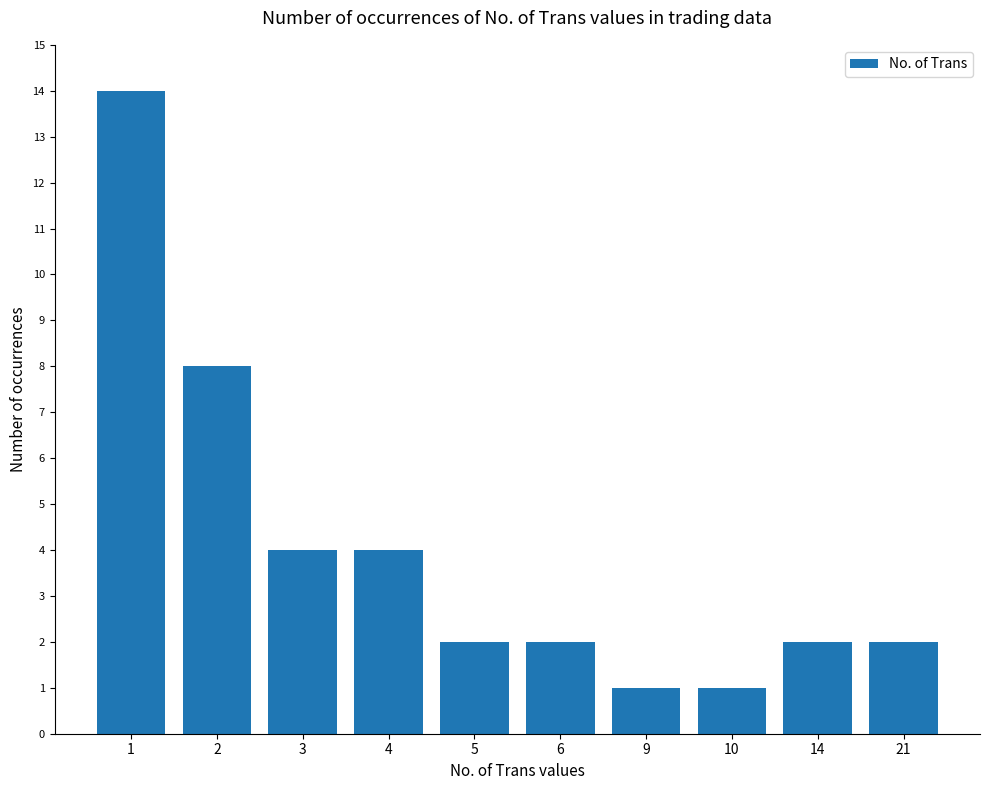

True or false: the data shows 1 at 14.

False